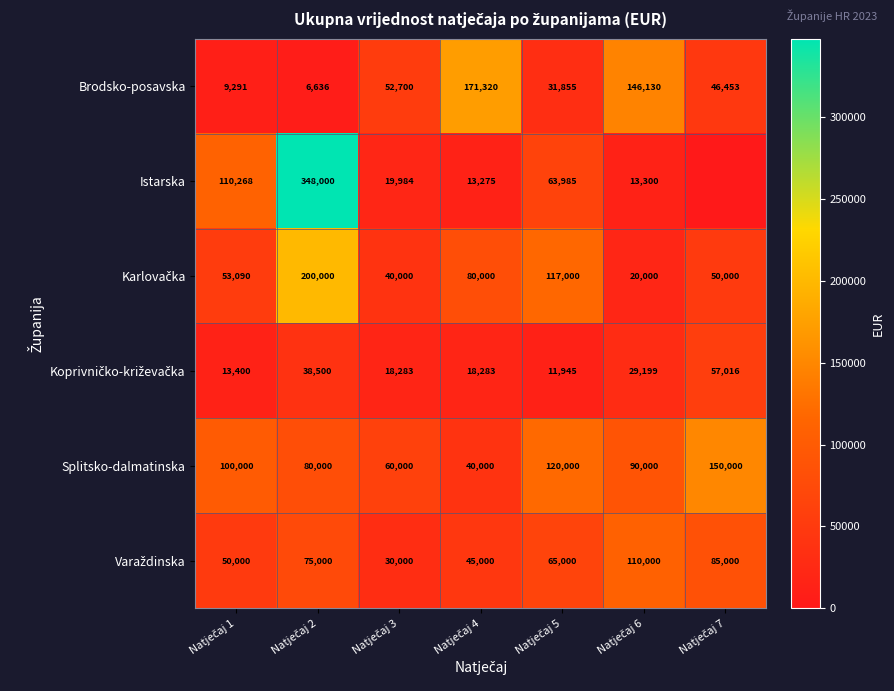

What is the minimum value for Splitsko-dalmatinska?

40000